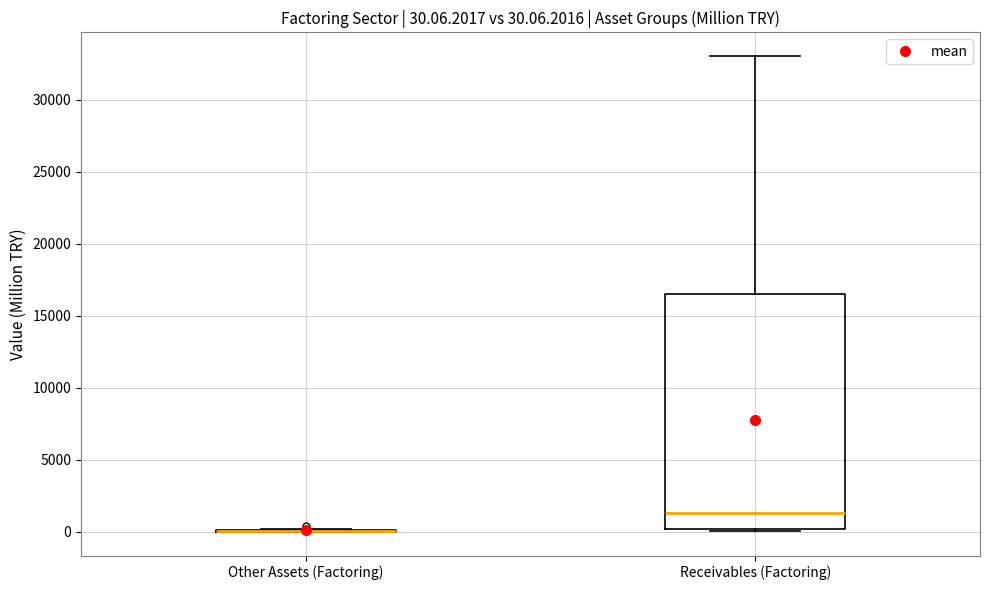

Which box is the tallest, from its lower edge to its upper edge?

Receivables (Factoring)